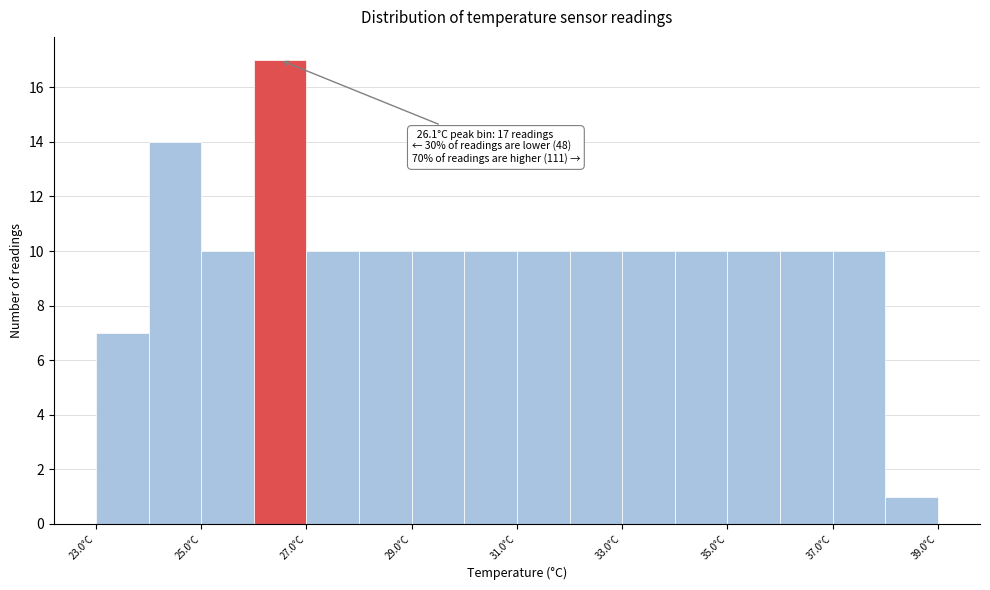

Over which range of the x-axis is the bar tallest?

26 to 27